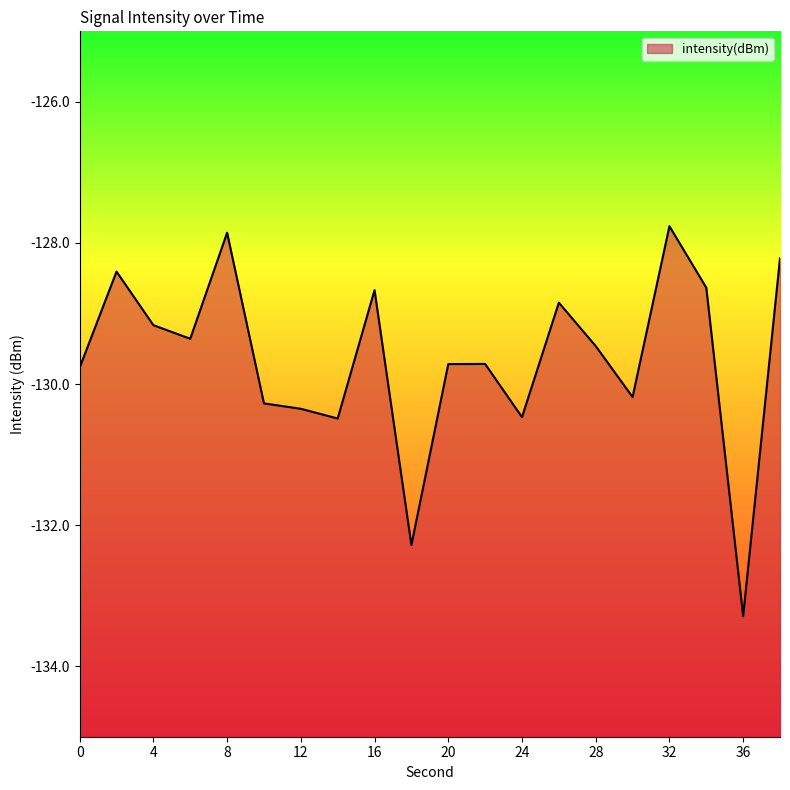

The chart shows a value of -211.4 at 18. True or false?

False